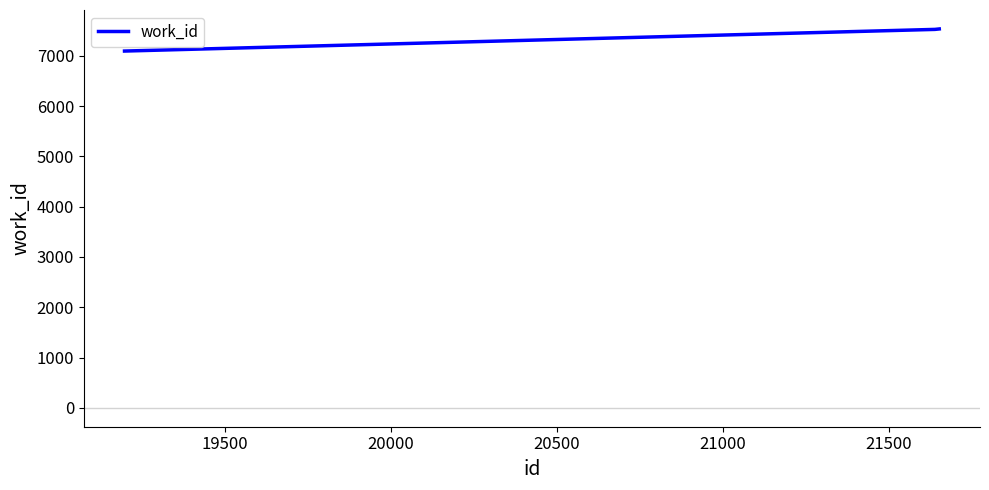

What is the greatest value displayed?

7537